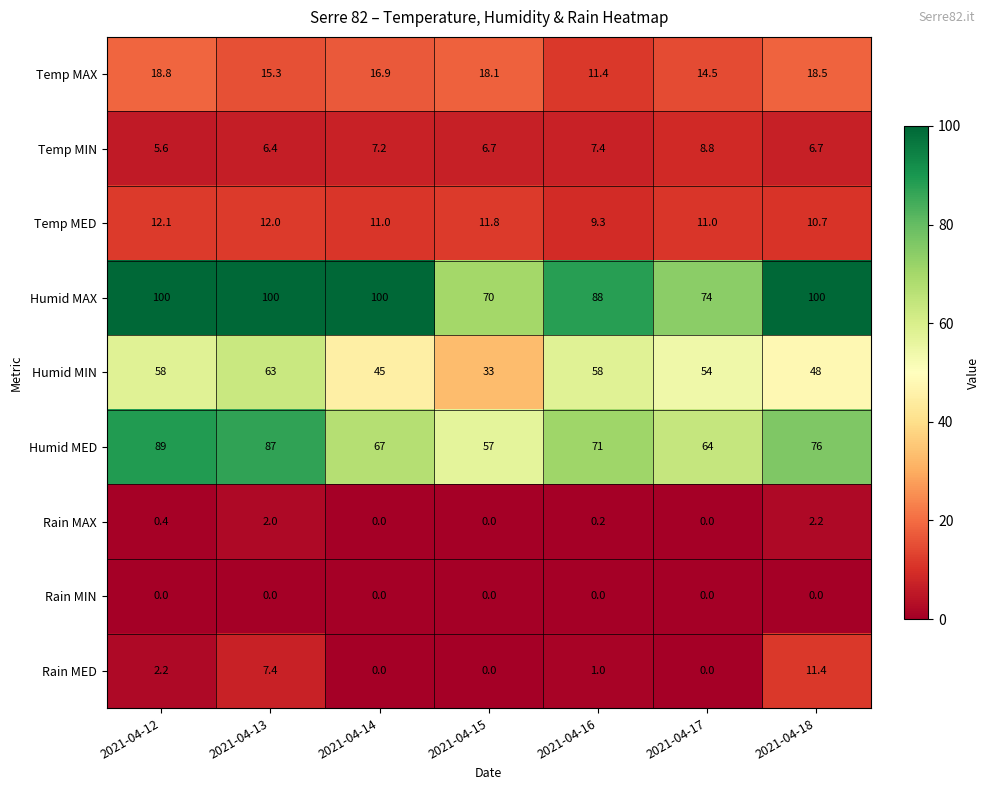

Which category has the highest value in the Humid MED series?

2021-04-12